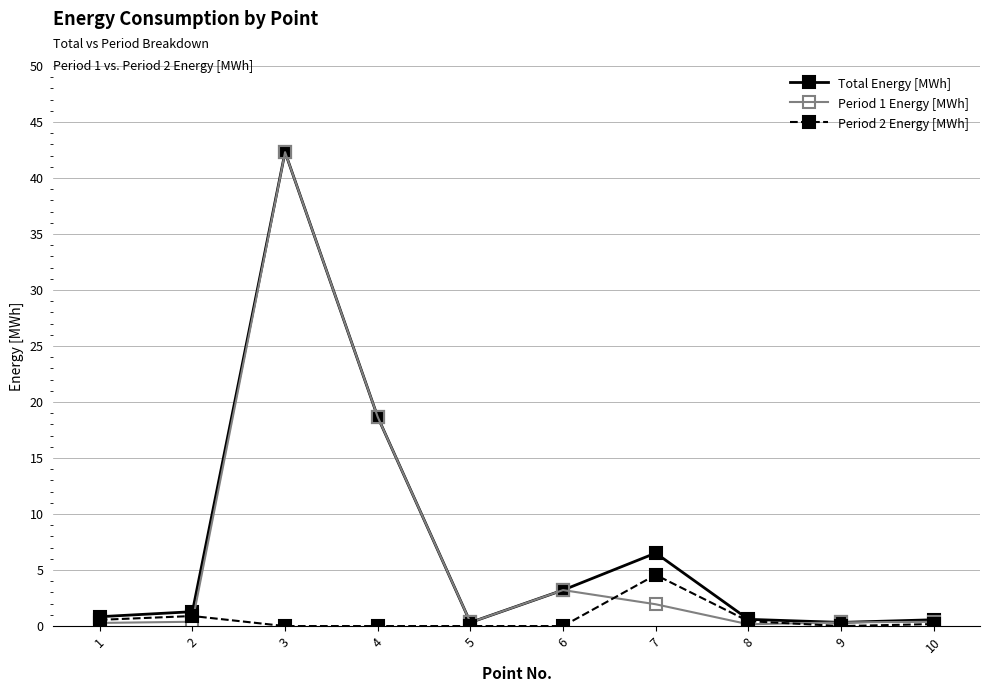

What is the greatest value displayed?

42.3